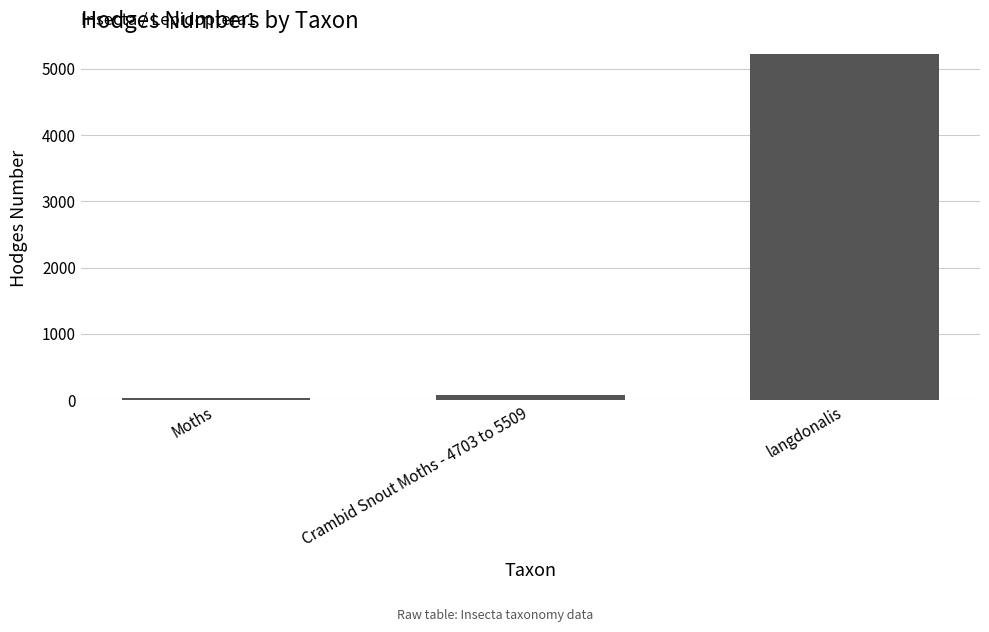

What is the label of the 2nd bar from the right?

Crambid Snout Moths - 4703 to 5509